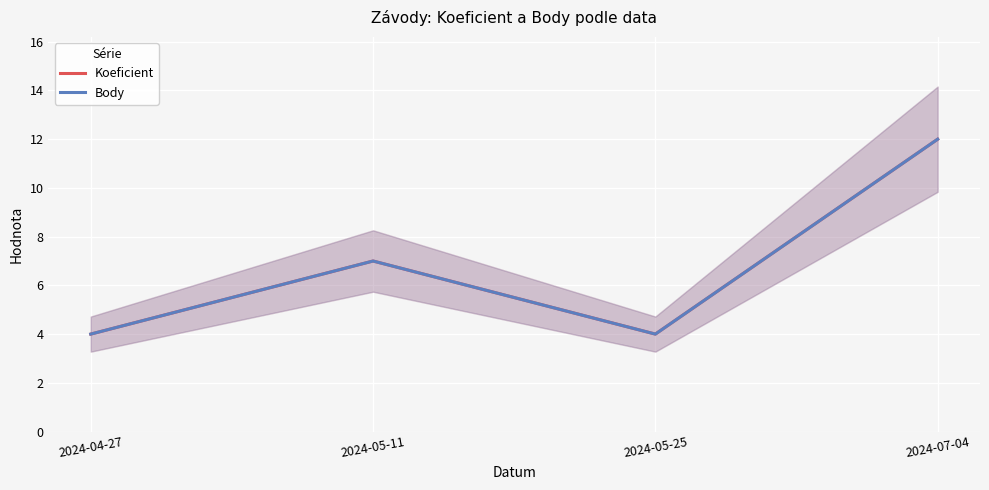

At how many categories does at least one series exceed 11?

1